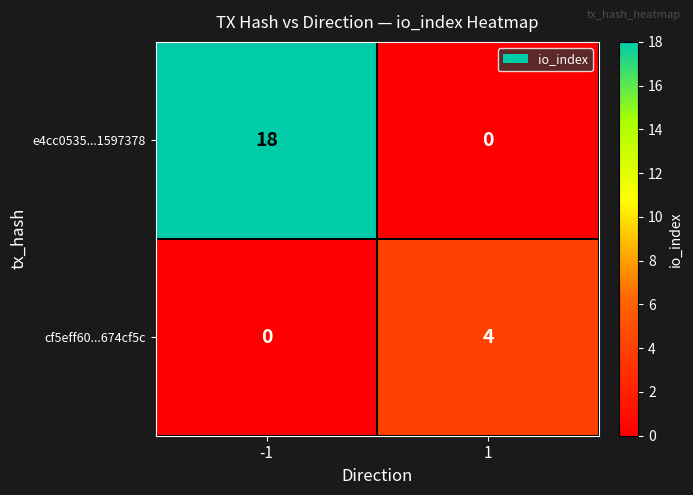

How many distinct data groups are displayed?

2